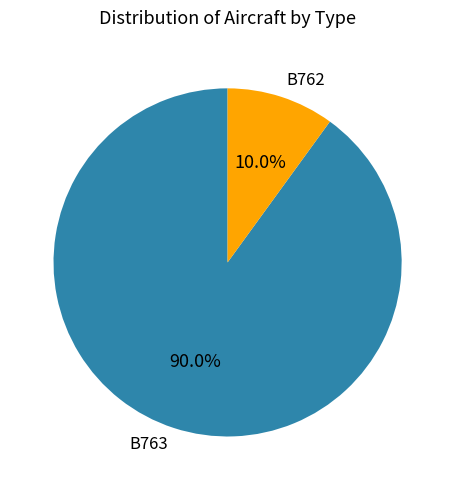

Which category has the smallest portion of the pie?

B762